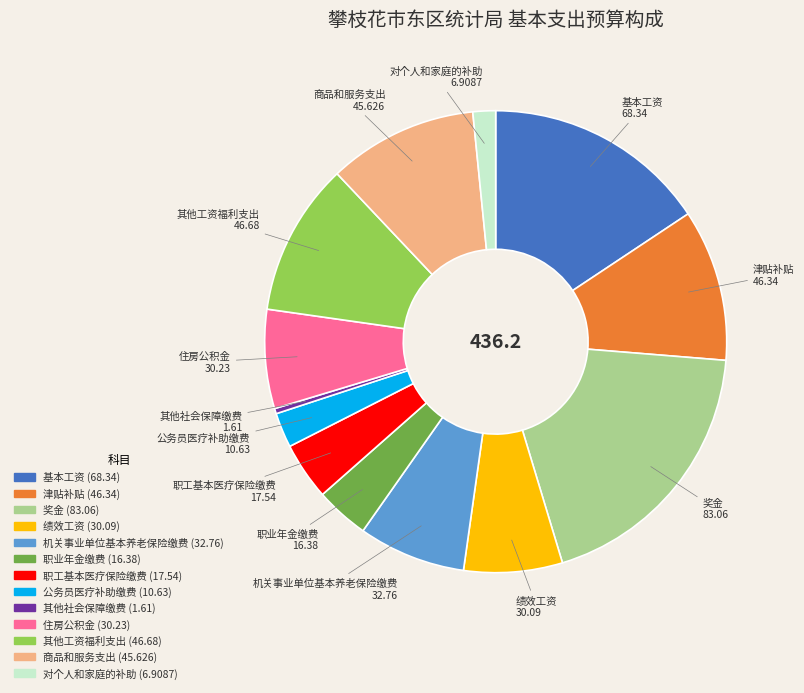

Does any single category account for the majority?

No